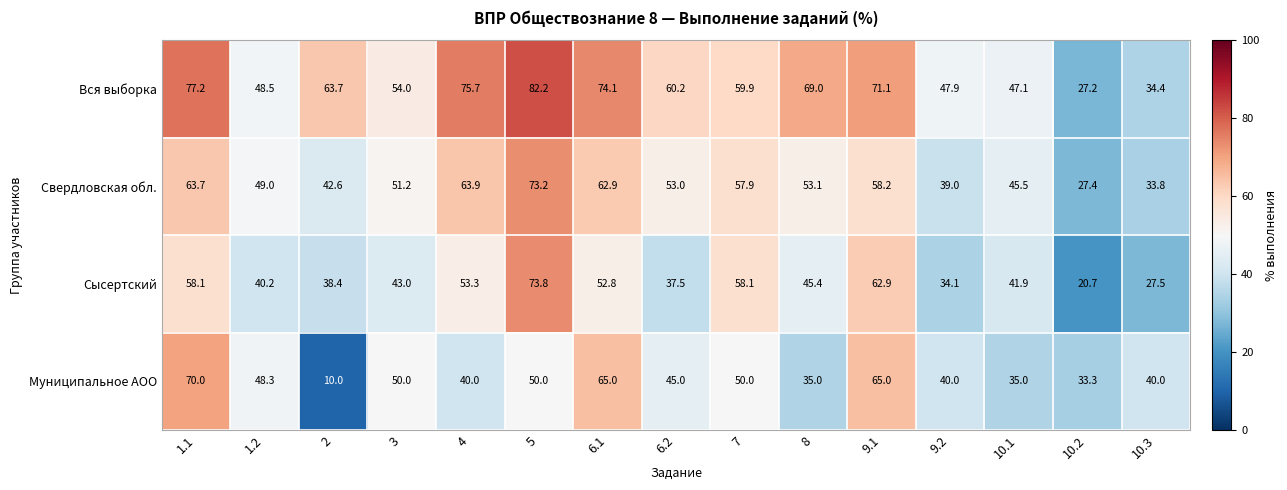

List the series in order of their peak value, lowest first.

Муниципальное АОО, Свердловская обл., Сысертский, Вся выборка